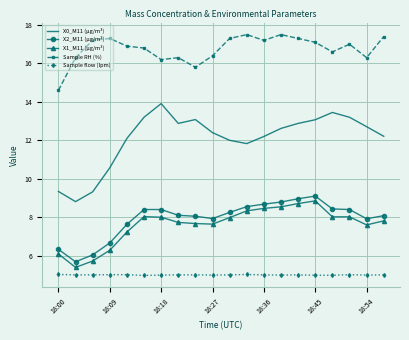

Which series has the largest total across all categories?

Sample RH (%)